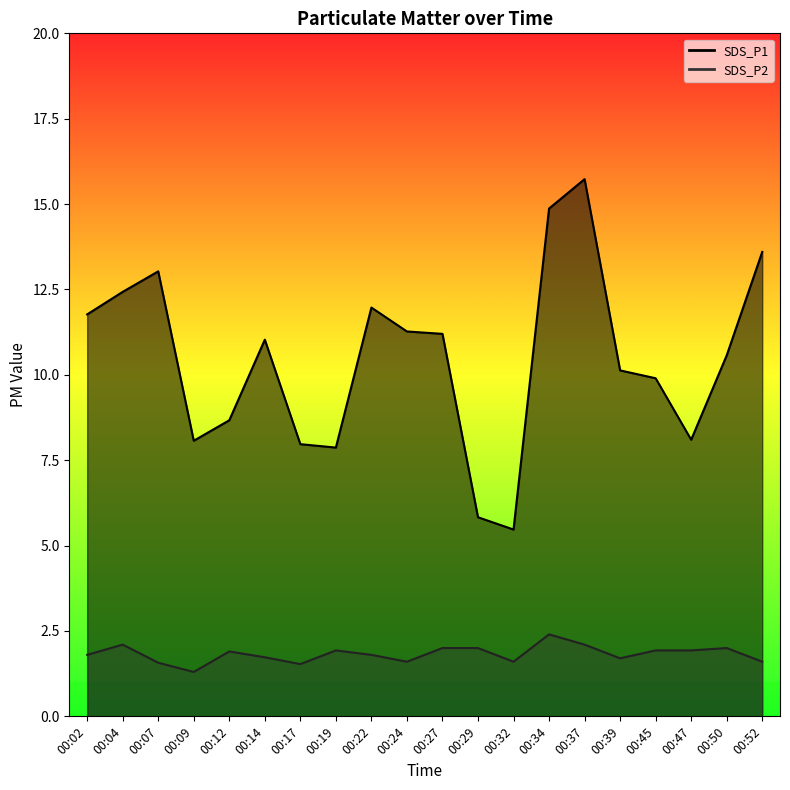

What is the average value of the SDS_P2 series?

1.8